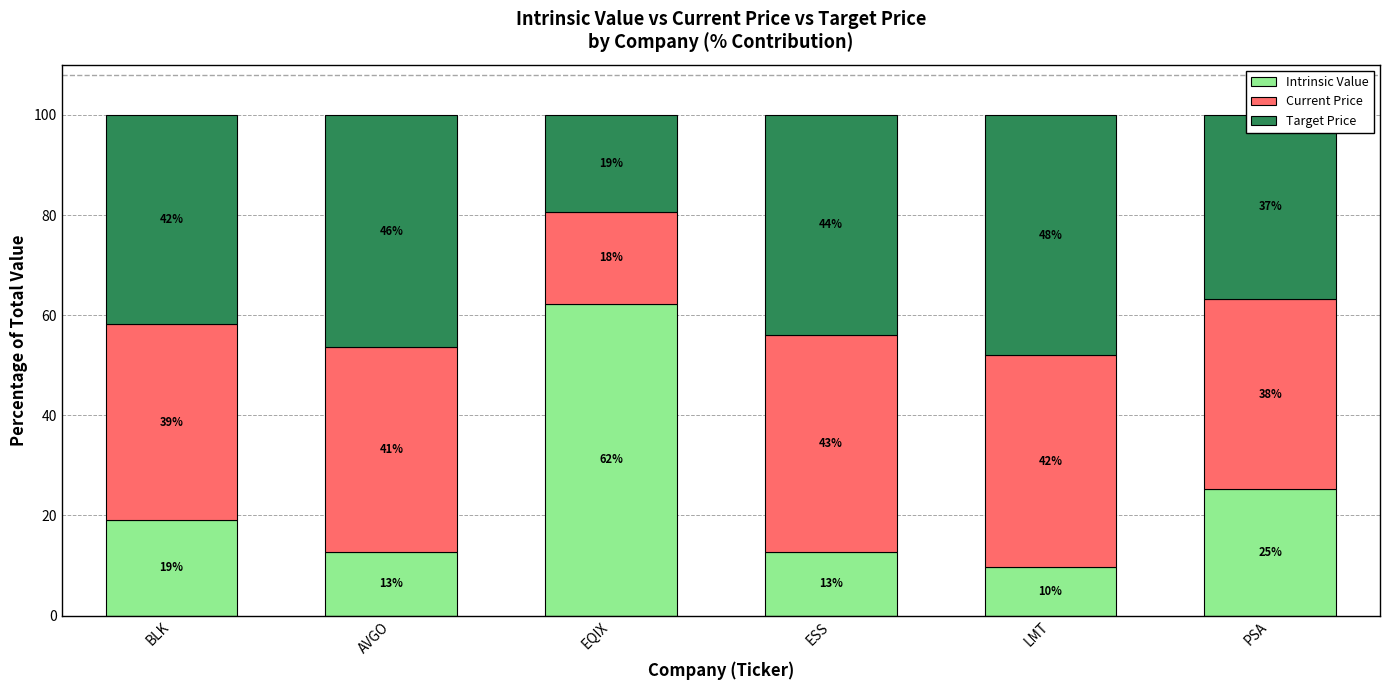

True or false: Target Price has a value of 36.7 at PSA.

True